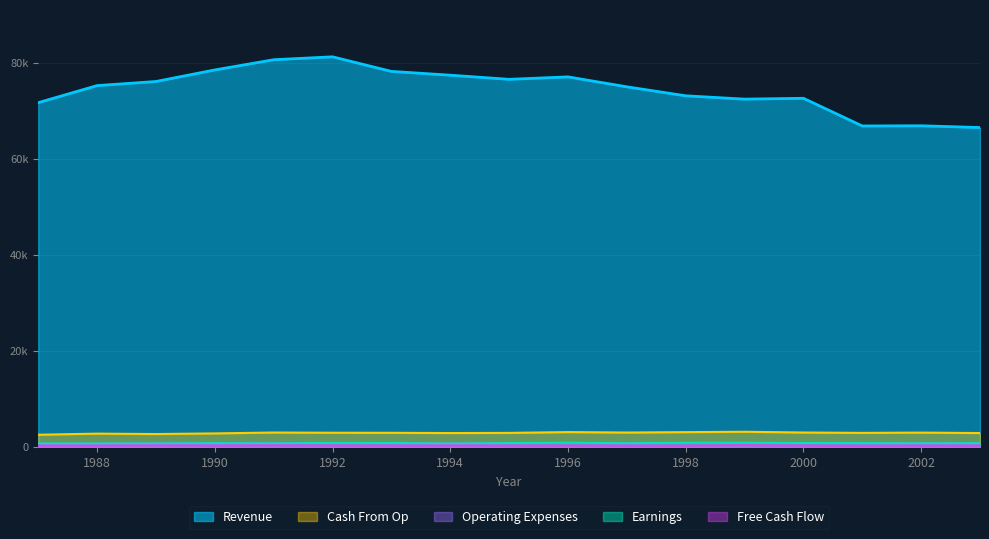

How many values in the Cash From Op series exceed 3011?

8